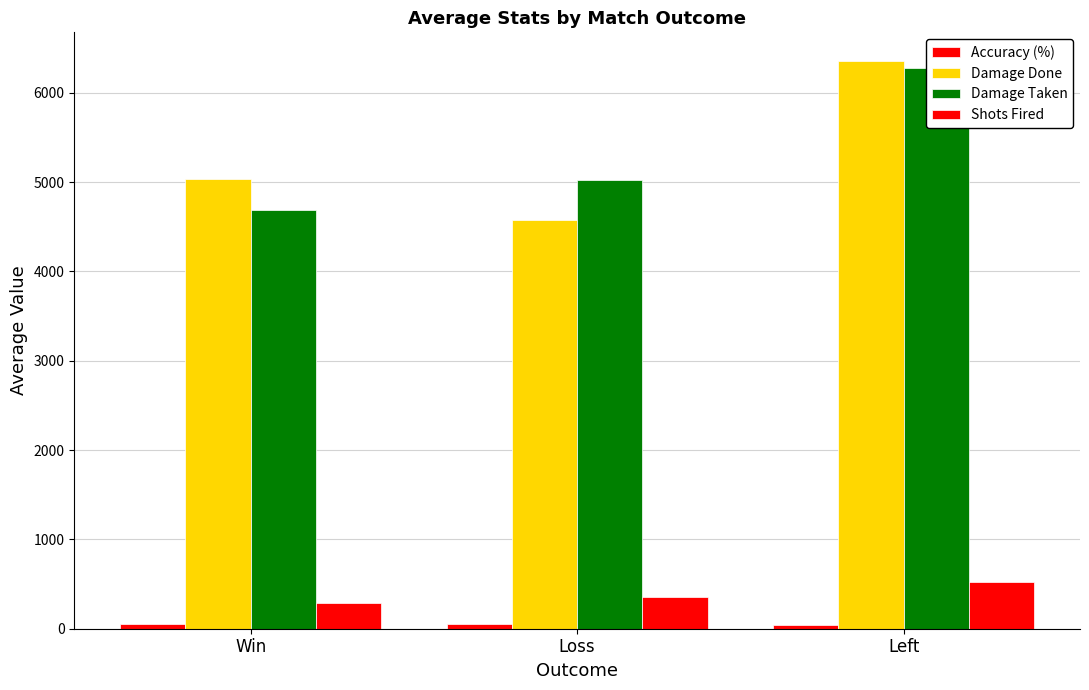

Count the number of data series in this chart.

4